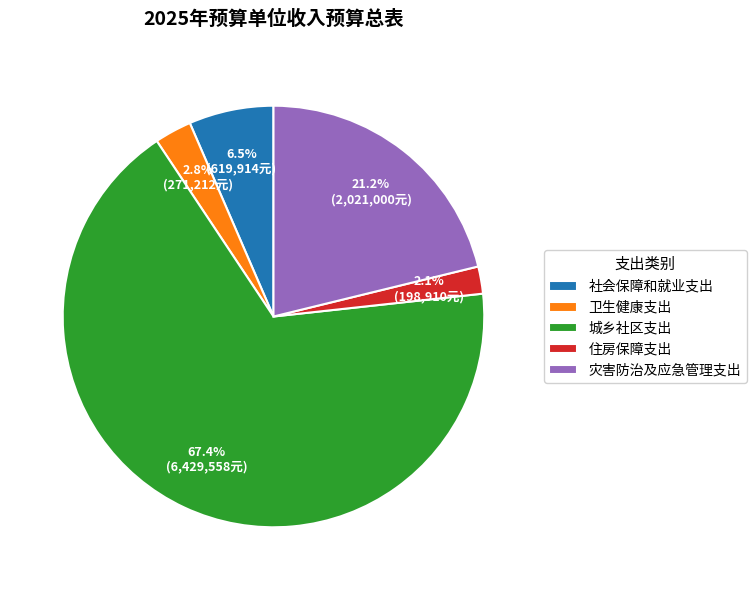

What portion of the pie excludes 城乡社区支出?

32.6%